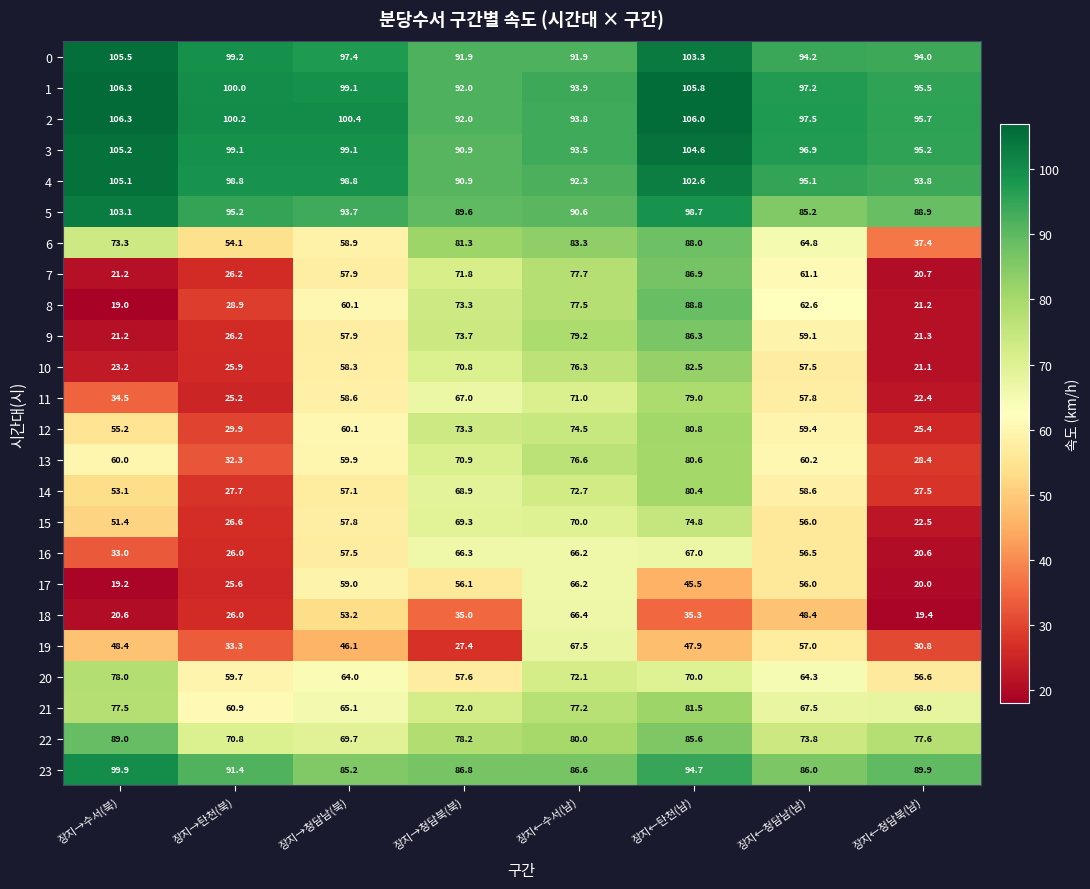

What is the difference between the 3 values at 장지←청담북(남) and 장지←탄천(남)?

9.4